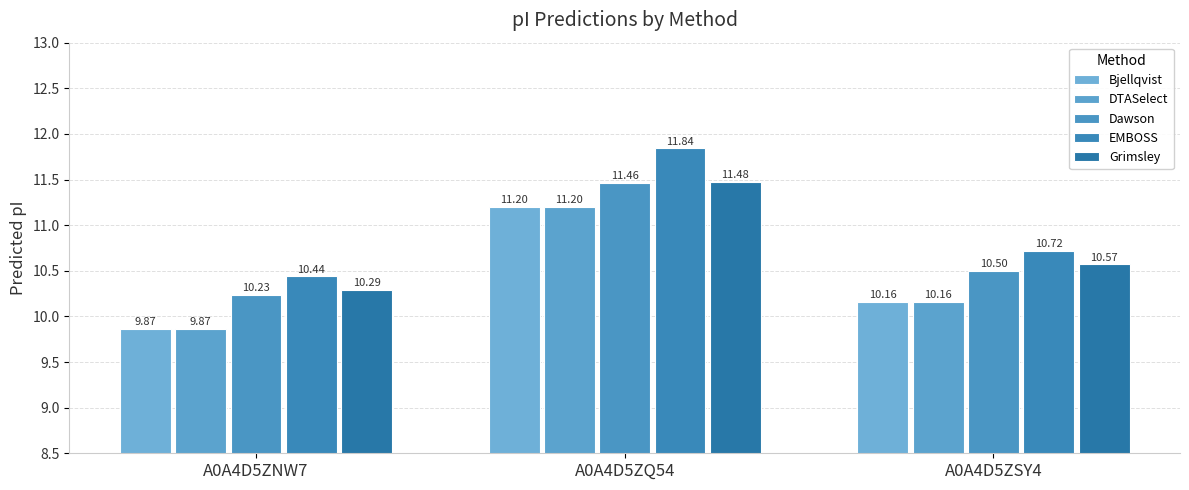

List the series in order of their peak value, lowest first.

Bjellqvist, DTASelect, Dawson, Grimsley, EMBOSS